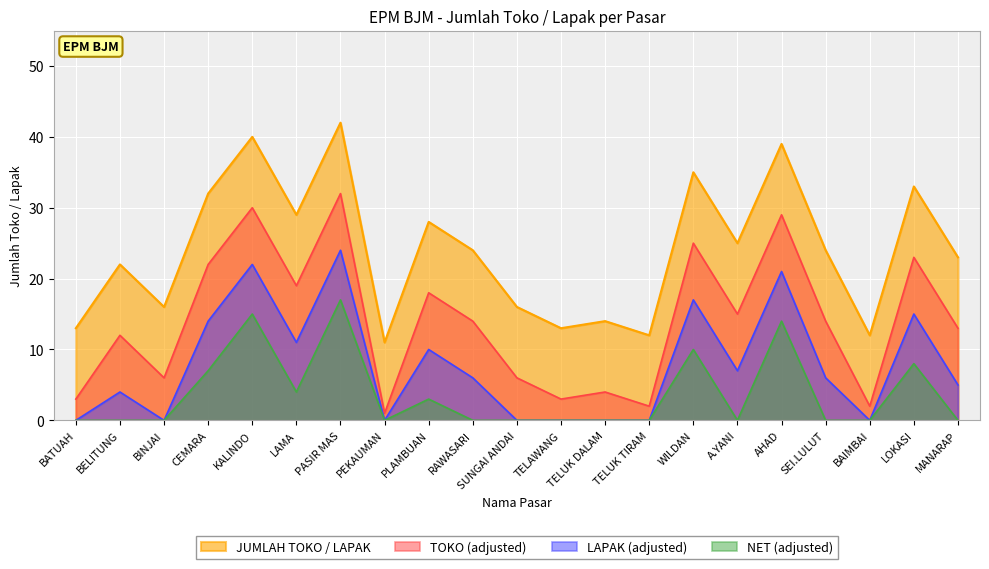

True or false: JUMLAH TOKO / LAPAK and NET (adjusted) intersect in this chart.

False